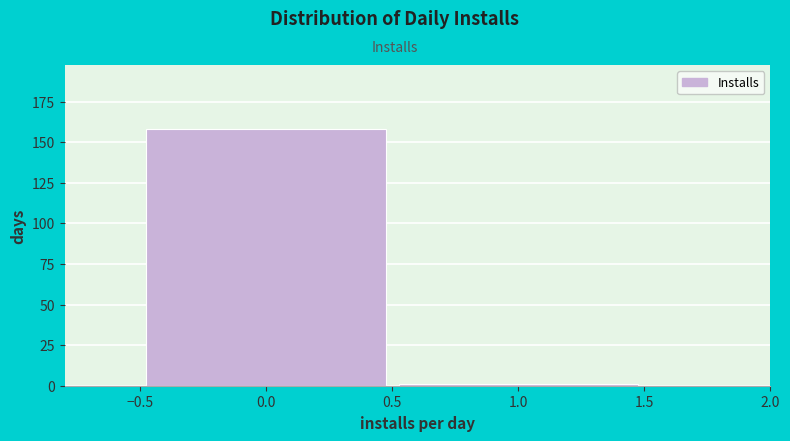

Reading left to right, transcribe this chart: for each bar, give the range it covers on the x-axis and its height. The values are not printed on the chart, so give them approximately, as read against the axis.

-0.5 to 0.5: 160
0.5 to 1.5: under 5